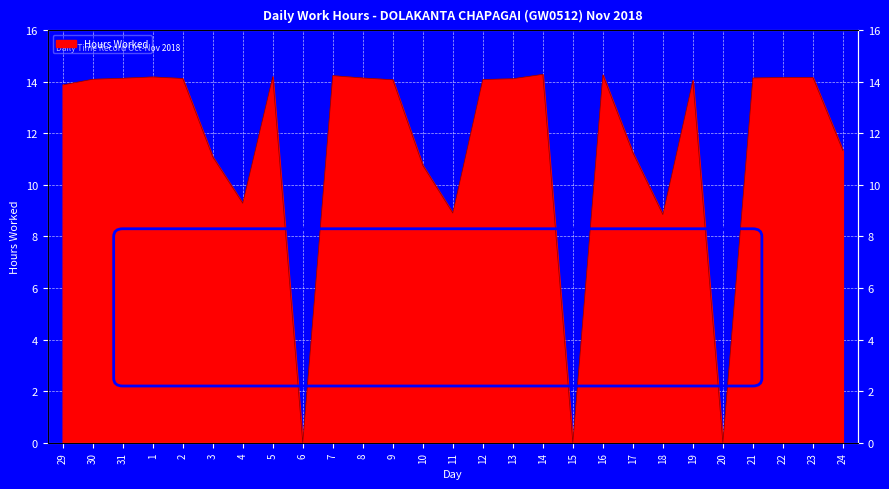

What is the difference between the maximum and minimum values?

14.3